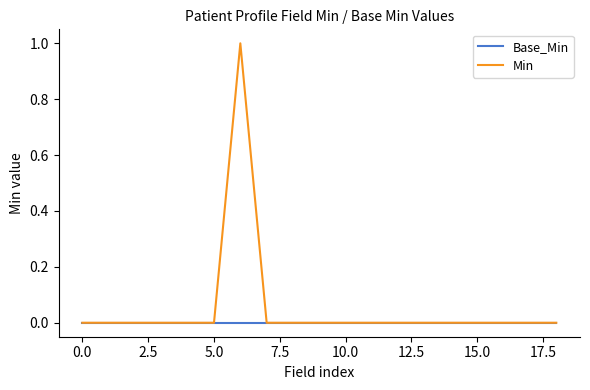

Which series has the widest spread of values?

Min